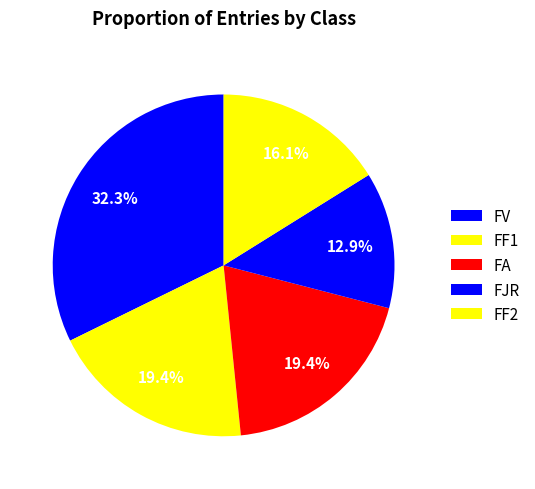

How many slices are in this pie chart?

5